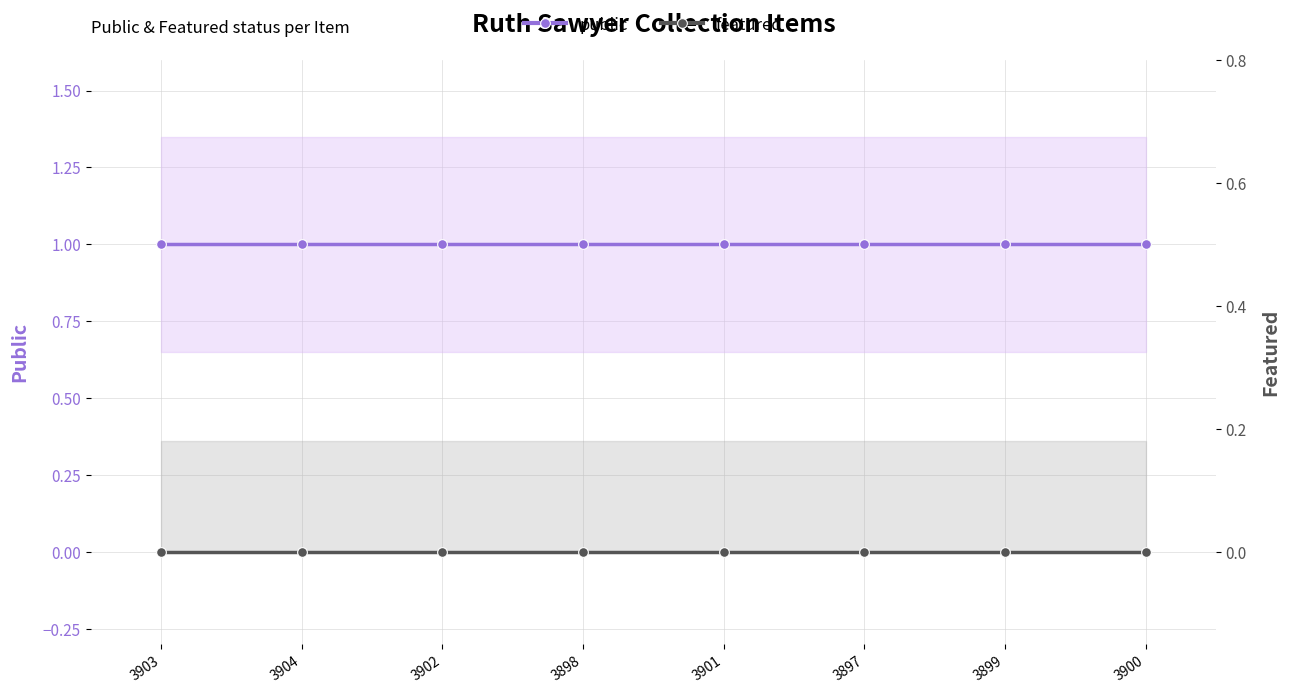

Reading right to left, transcribe all the data shown in this chart.

public: 3900=1	3899=1	3897=1	3901=1	3898=1	3902=1	3904=1	3903=1
featured: 3900=0	3899=0	3897=0	3901=0	3898=0	3902=0	3904=0	3903=0